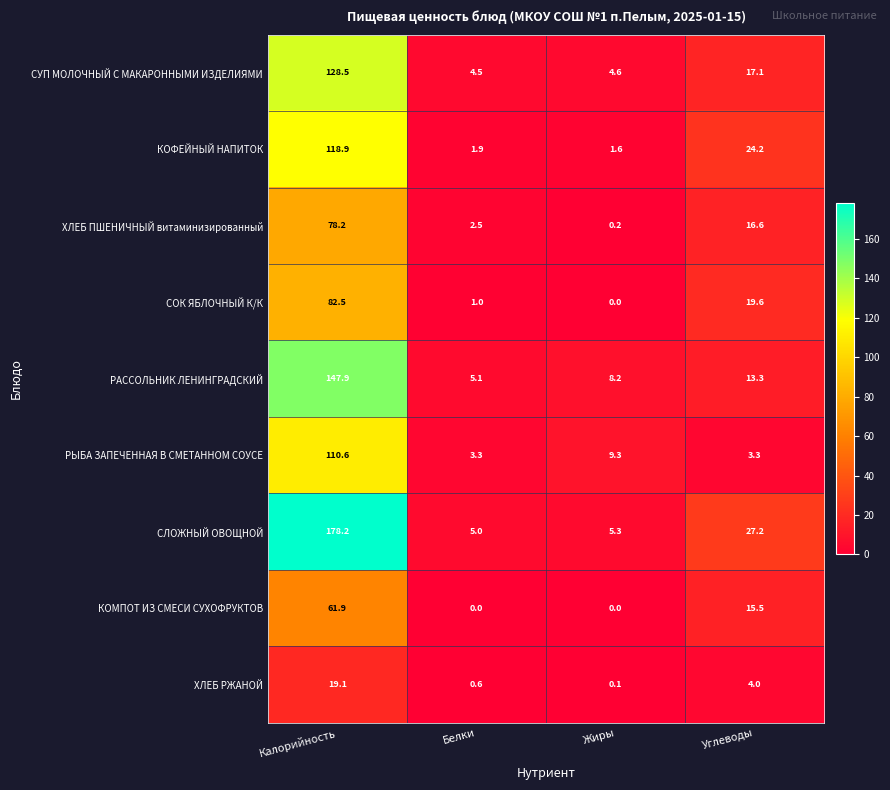

What is the total value across all series at Жиры?

29.3